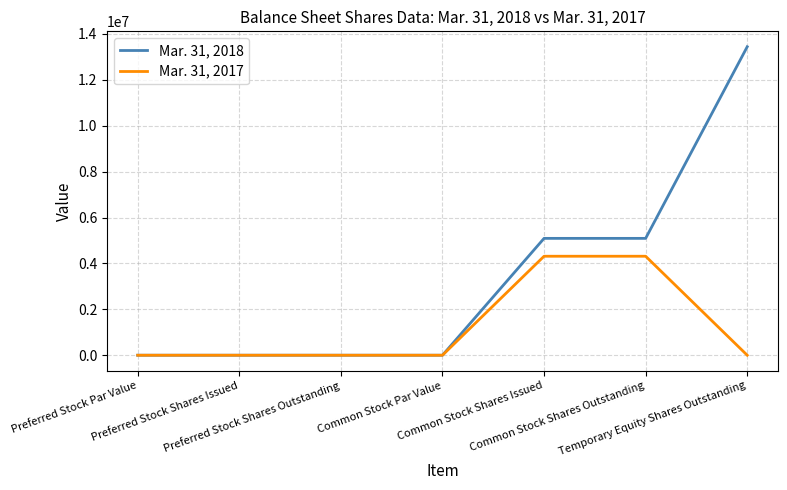

Reading left to right, extract all data points from this chart.

Mar. 31, 2018: 0	0	0	0	5091071	5091071	13438929
Mar. 31, 2017: 0	0	0	0	4312500	4312500	0